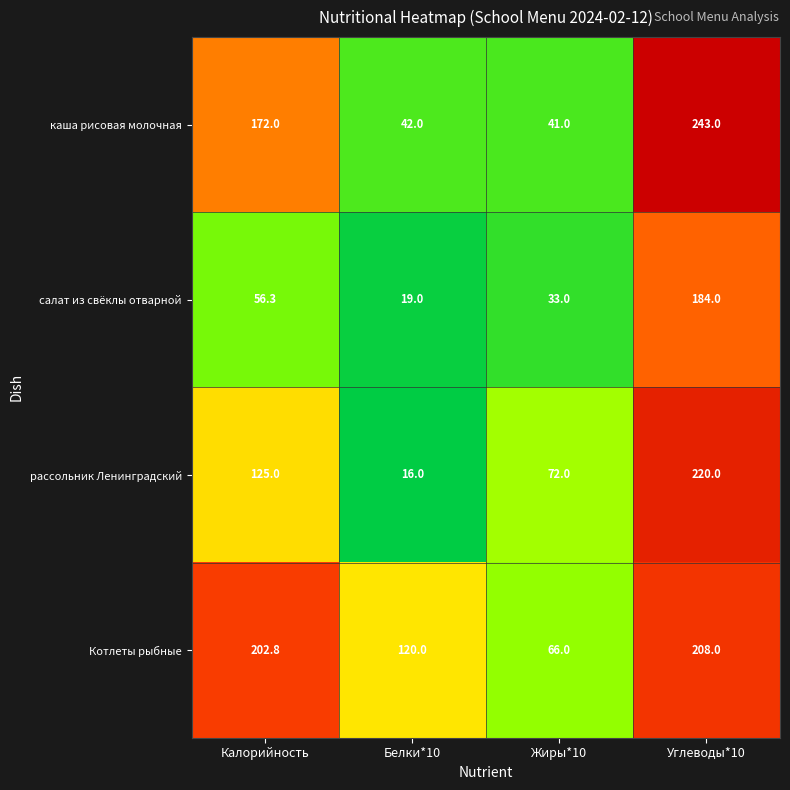

Read the рассольник Ленинградский value at Калорийность.

125.0